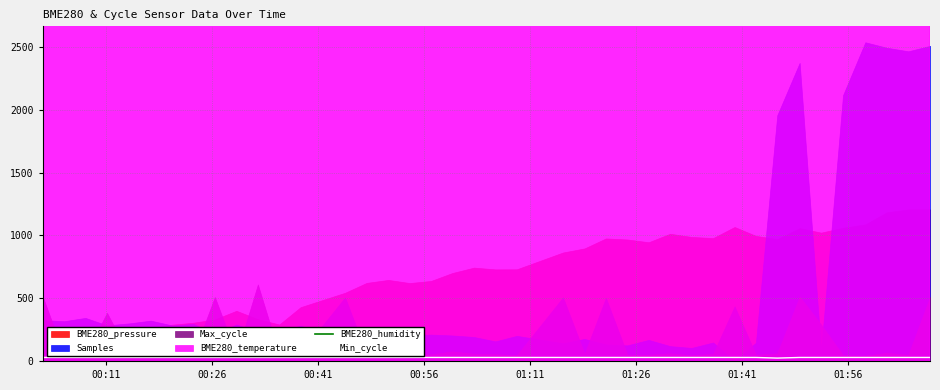

True or false: BME280_humidity and Min_cycle cross at least once.

False